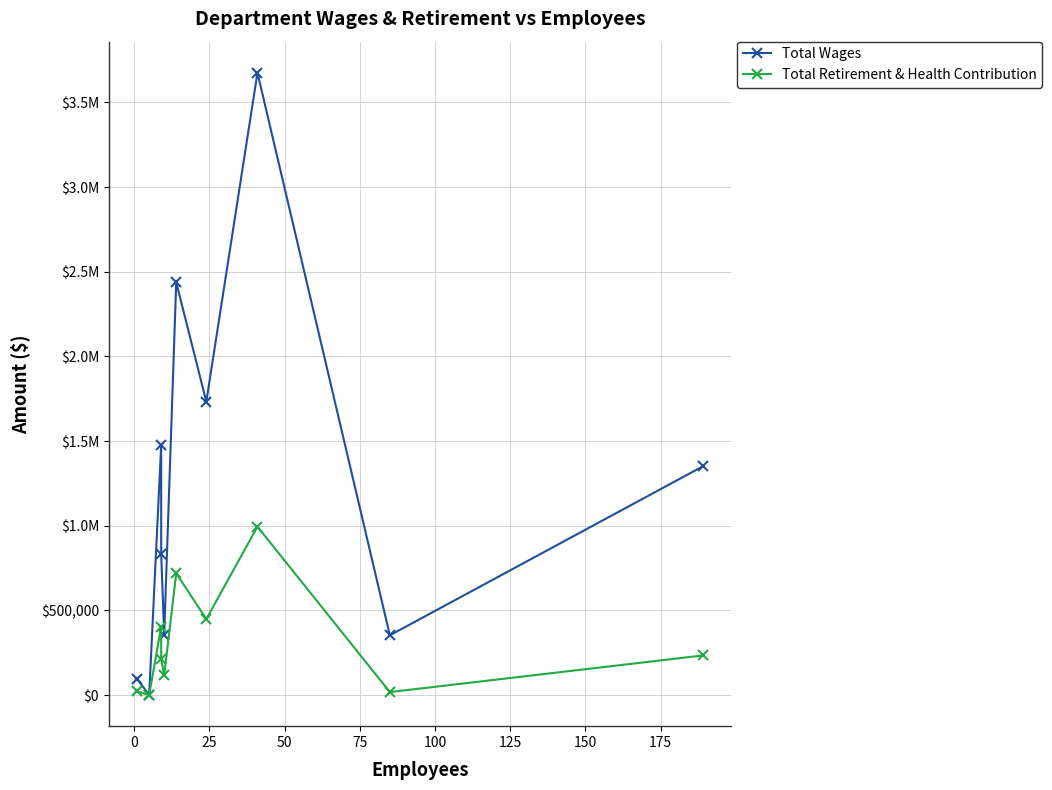

True or false: Total Retirement & Health Contribution and Total Wages cross at least once.

False